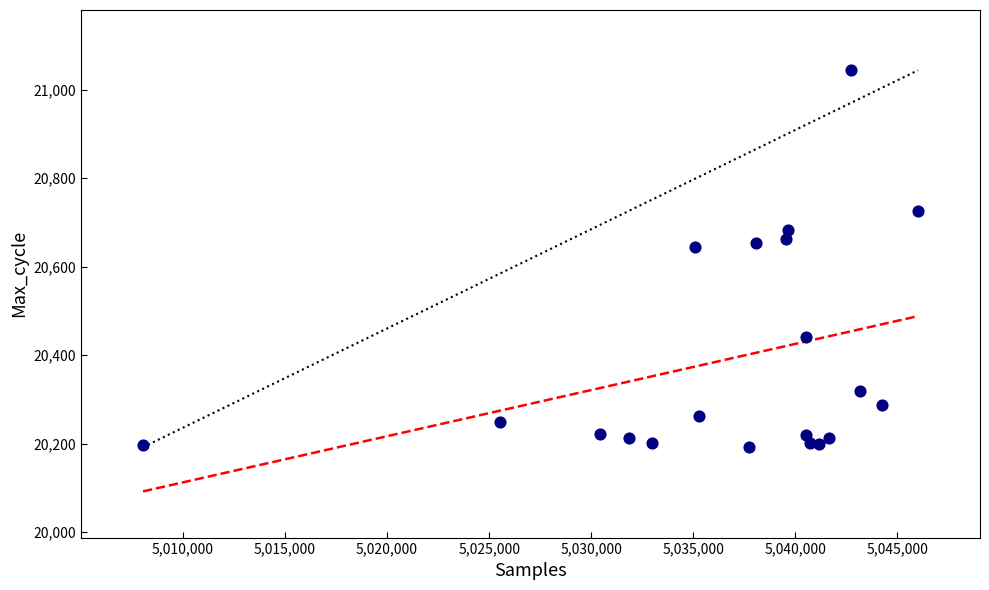

What is the range of X values (max minus min)?

37954